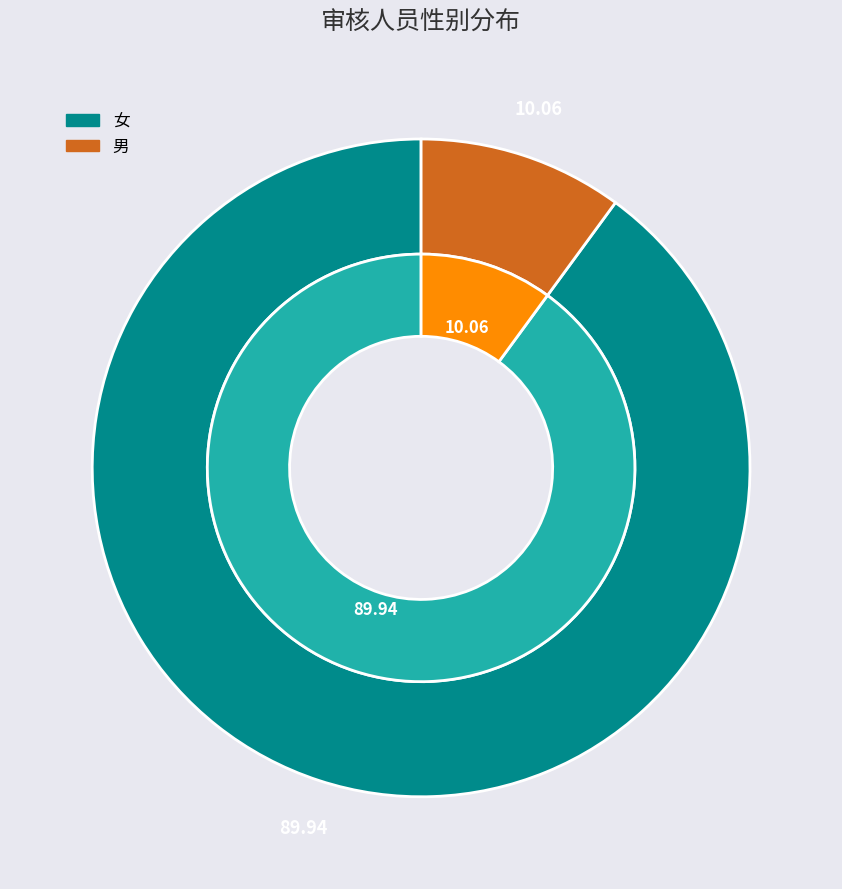

To the nearest percent, what portion does 男 represent?

10%